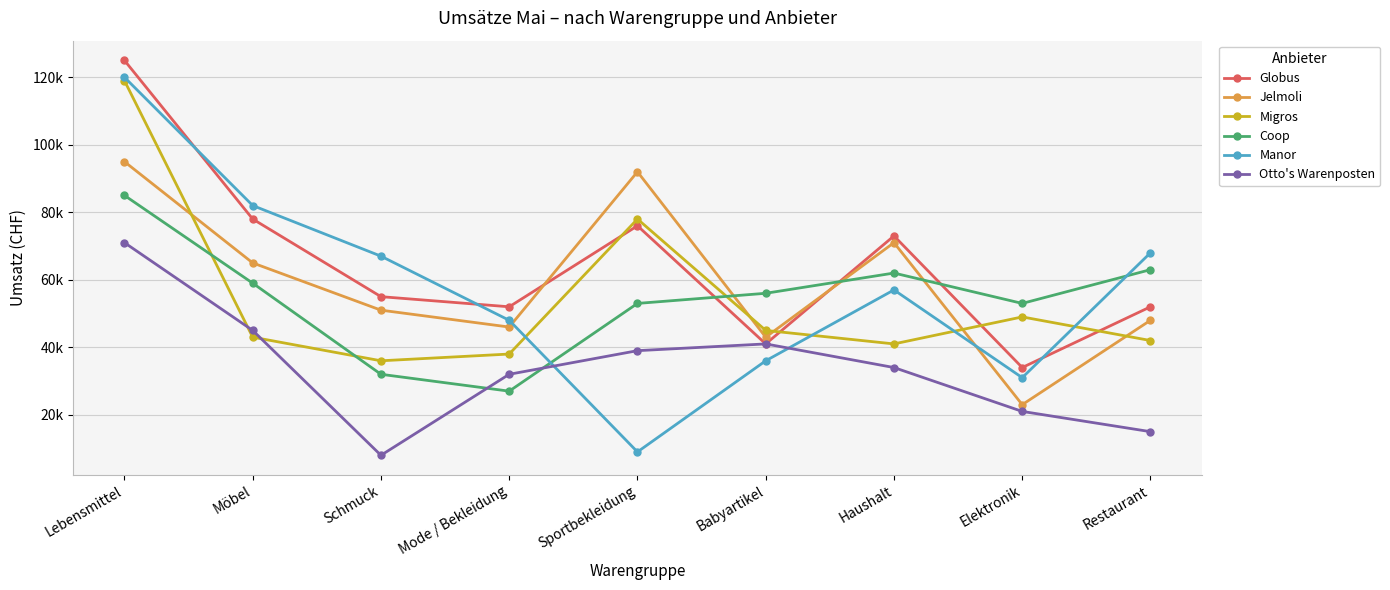

Where is Jelmoli nearest to the value 59000?

Möbel